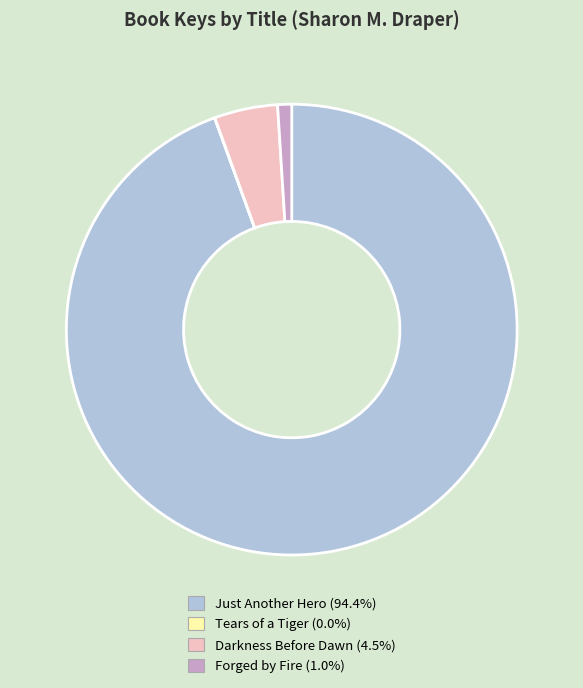

Which slice is the largest?

Just Another Hero